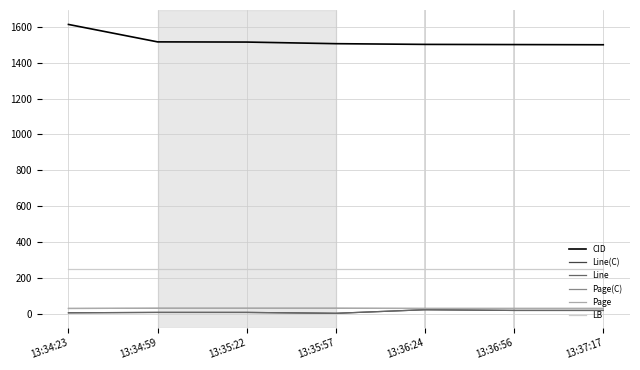

Is this an area chart (filled region under the line)?

No